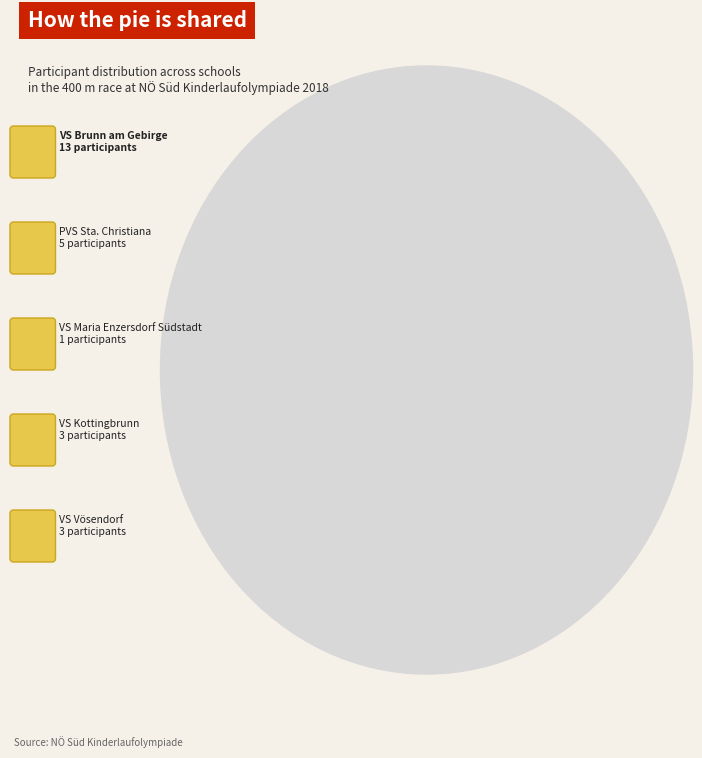

Which category accounts for the majority?

VS Brunn am Gebirge